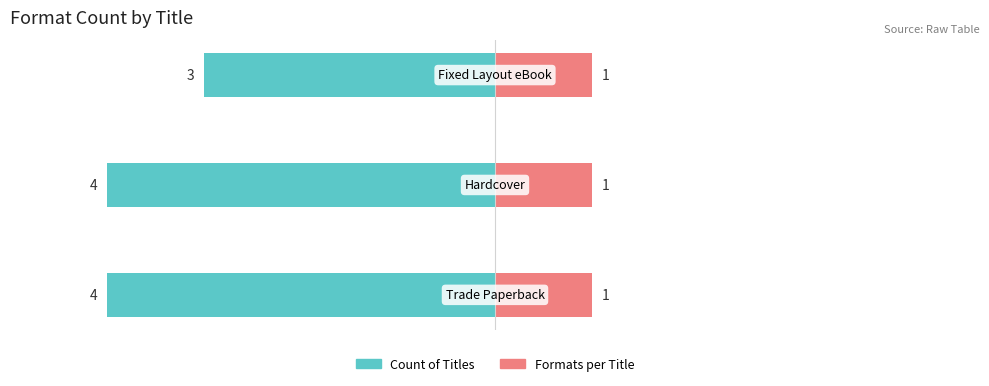

At how many categories does at least one series exceed 2?

3